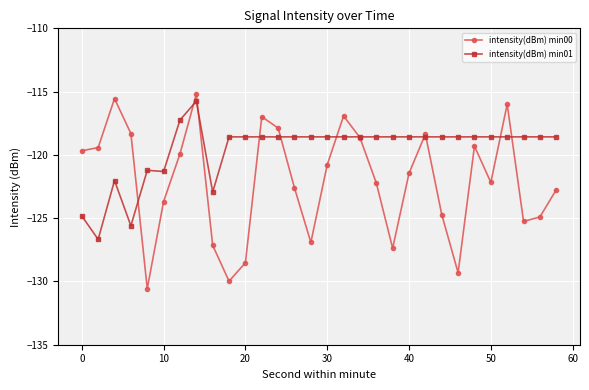

What is the average value of the intensity(dBm) min01 series?

-119.6